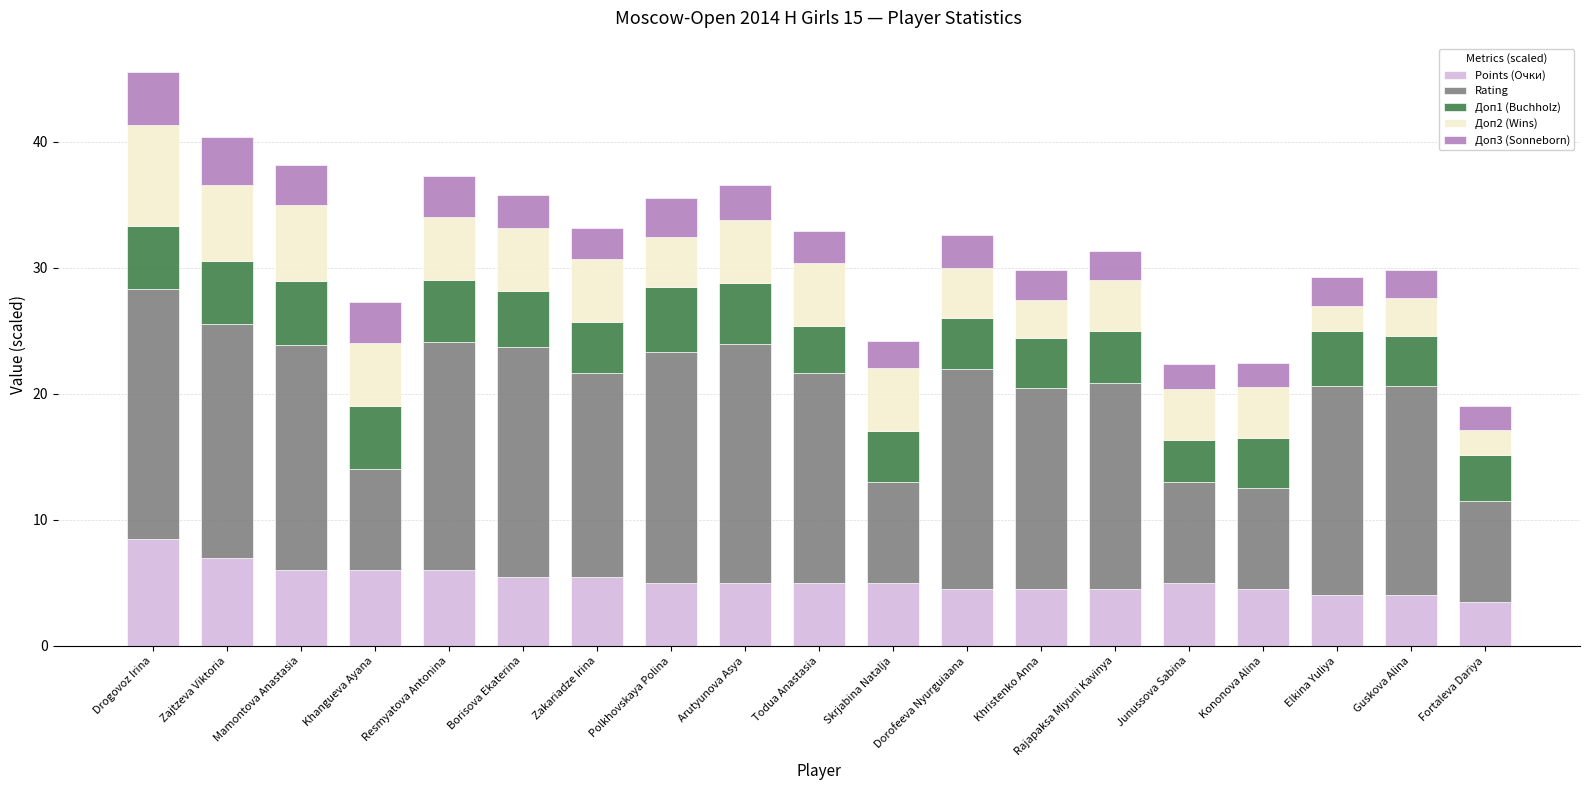

The Points (Очки) series shows 6.0 at Resmyatova Antonina. True or false?

True